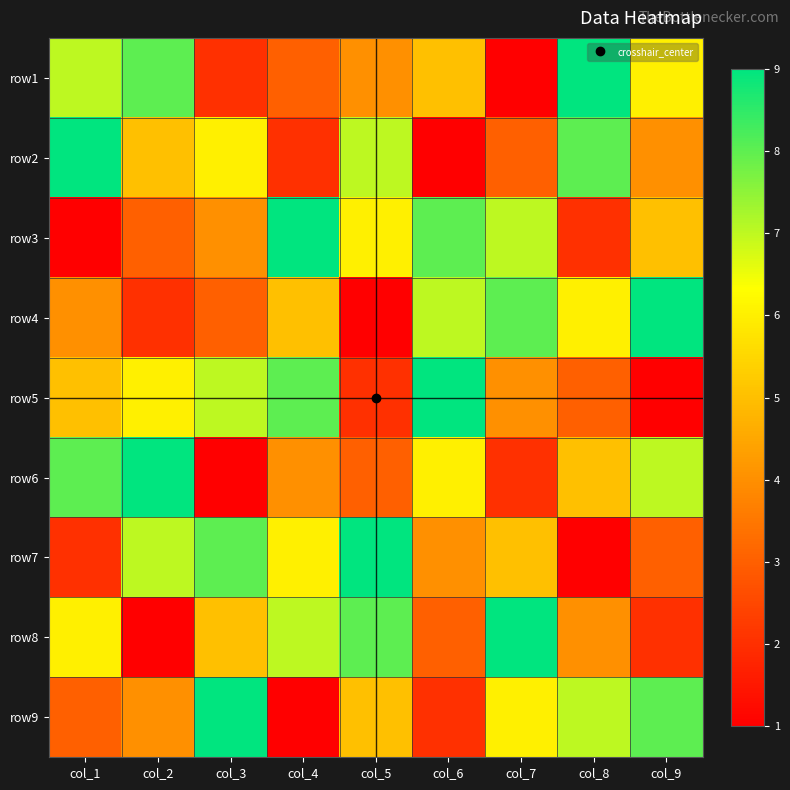

At which category is the sum across all series the highest?

col_1